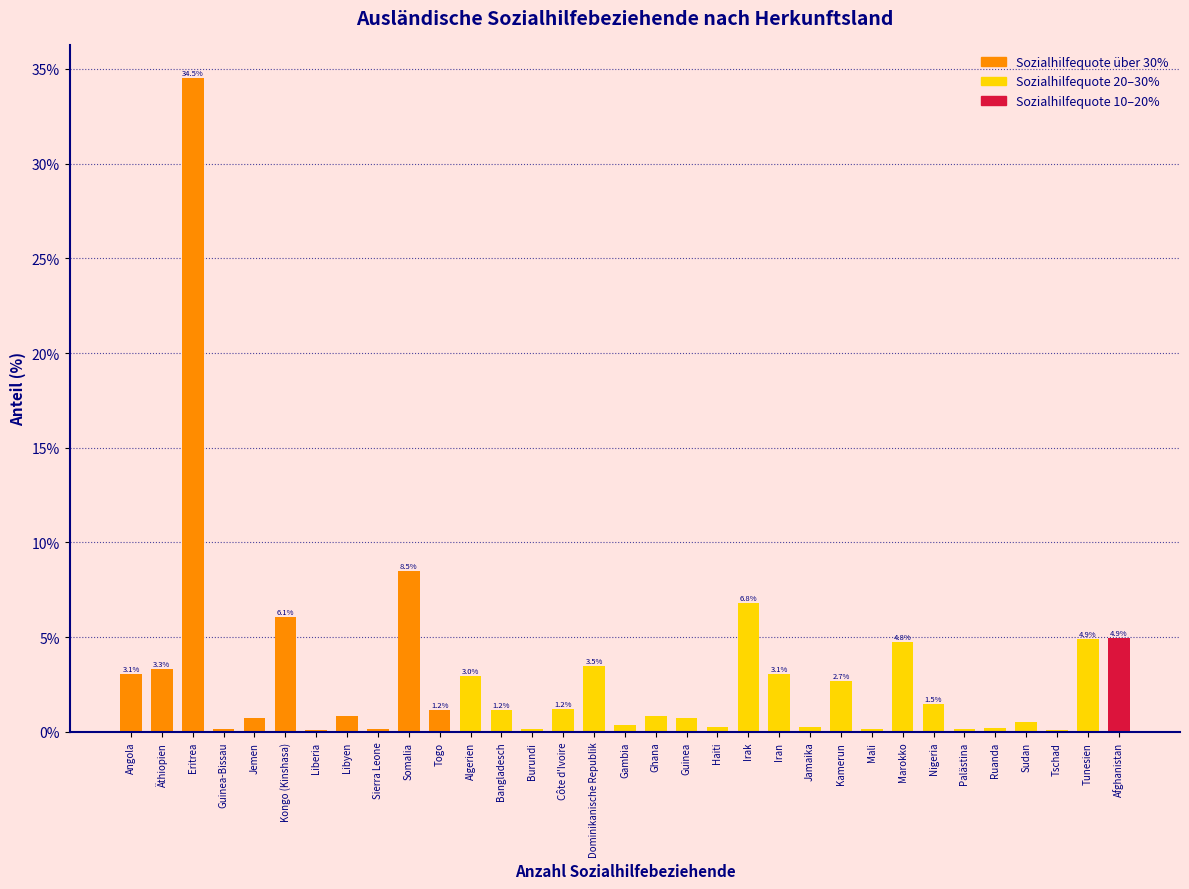

At which category does the chart reach its peak across all series?

Eritrea